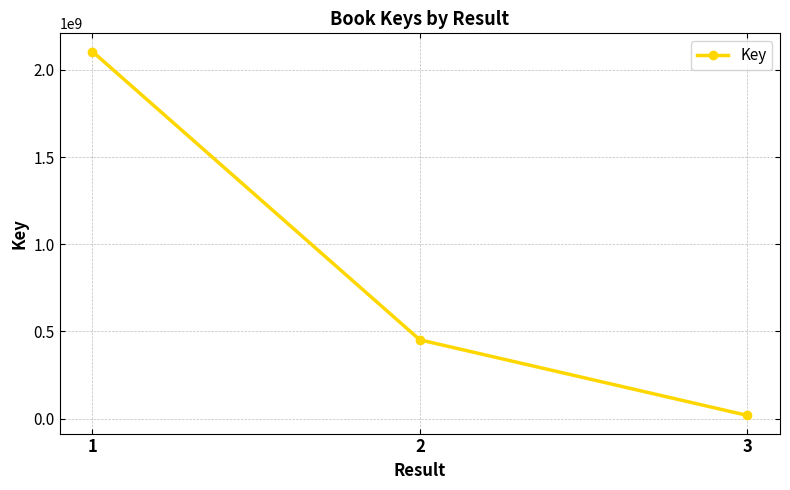

At which category does the chart reach its peak across all series?

1